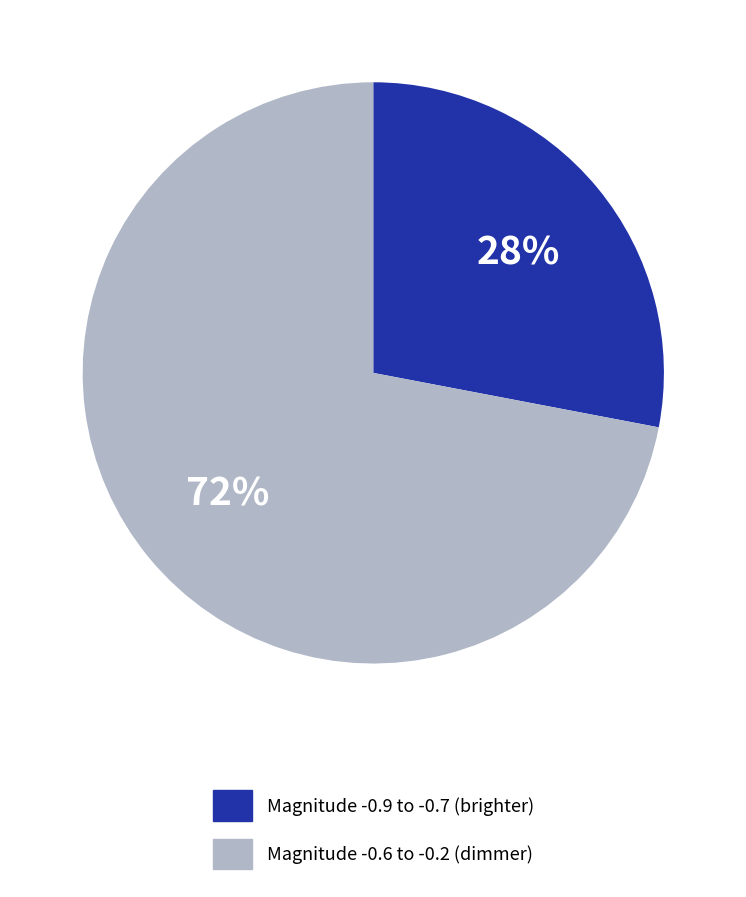

To the nearest percent, what is the average slice percentage?

50%